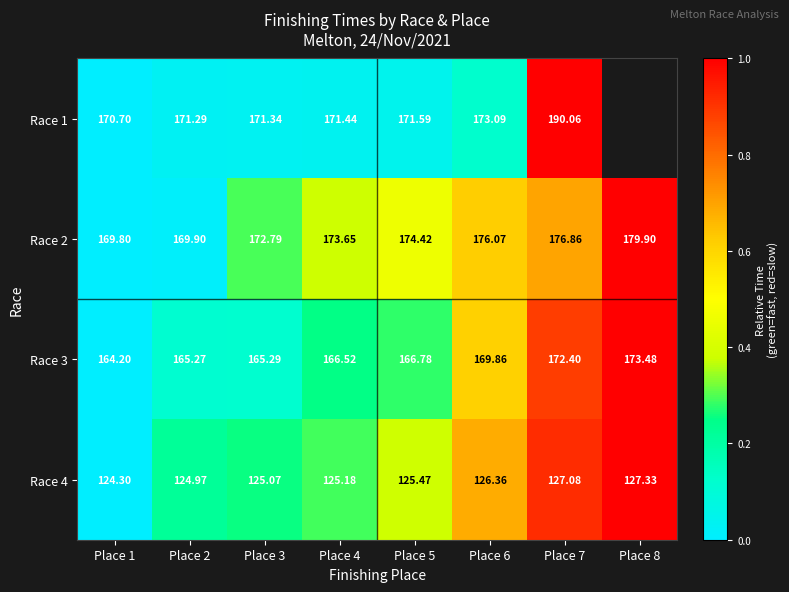

Is the value of Race 2 at Place 7 greater than the value of Race 4 at Place 2?

Yes